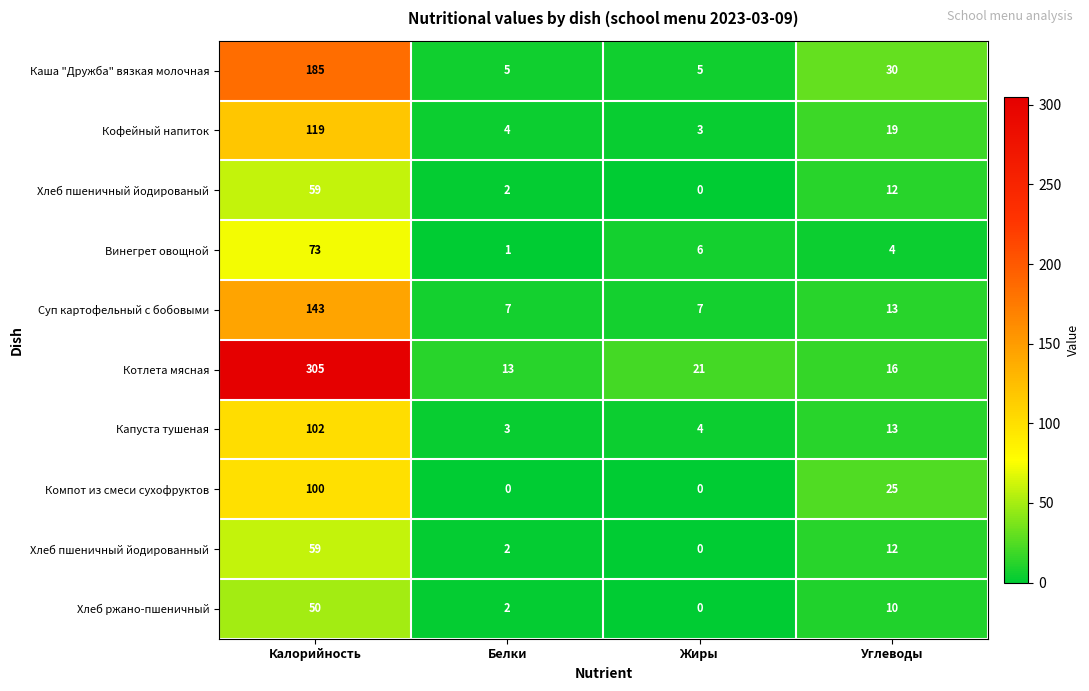

What is the spread (max minus min) of values at Калорийность?

255